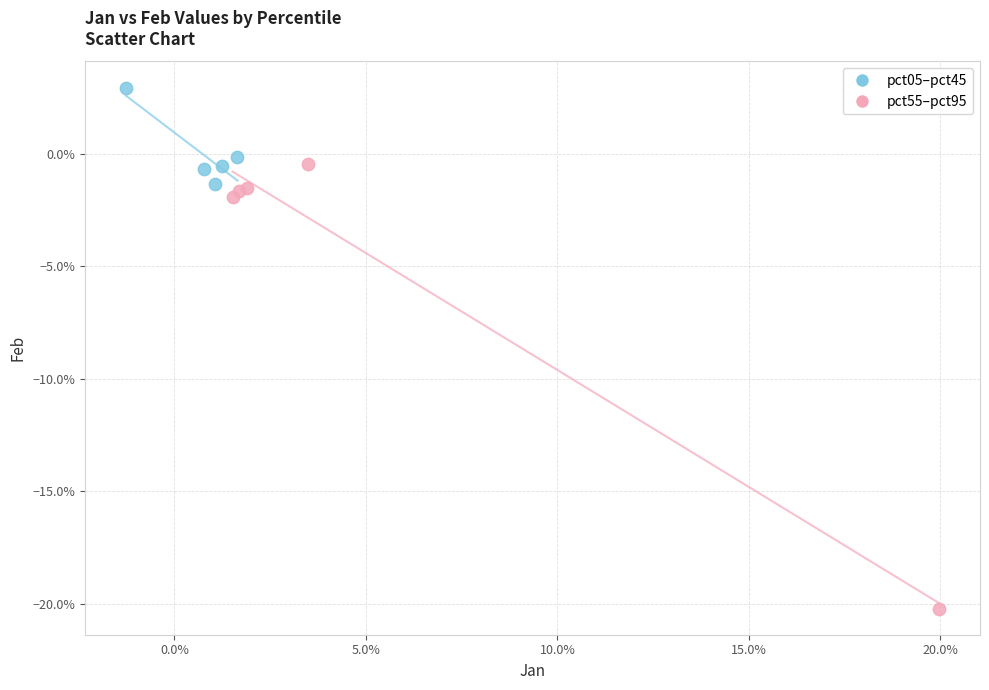

Which series has the largest Y range (max minus min)?

pct55–pct95